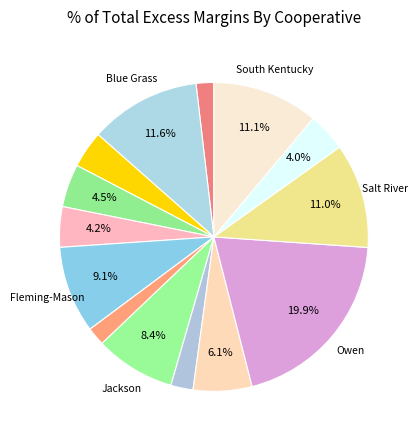

Count the number of slices in the pie.

14